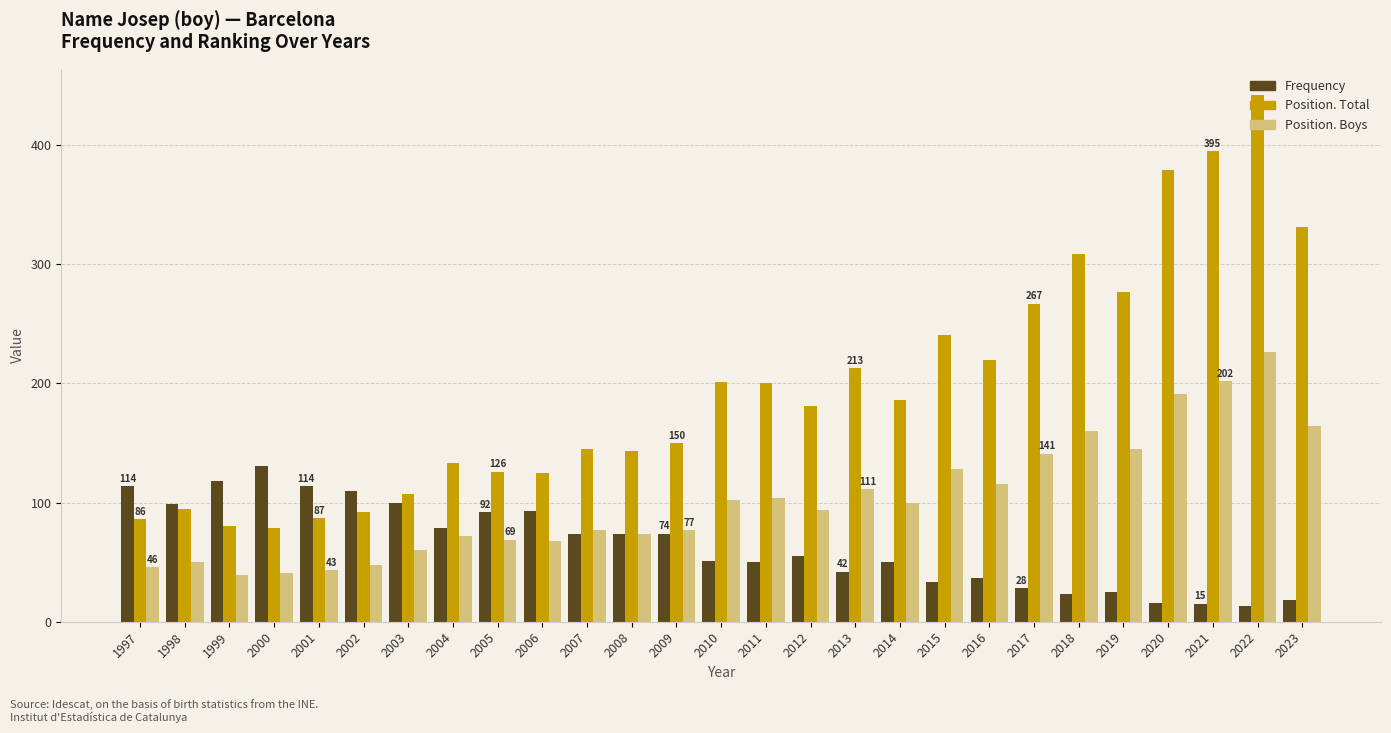

What is the minimum value for Position. Total?

79